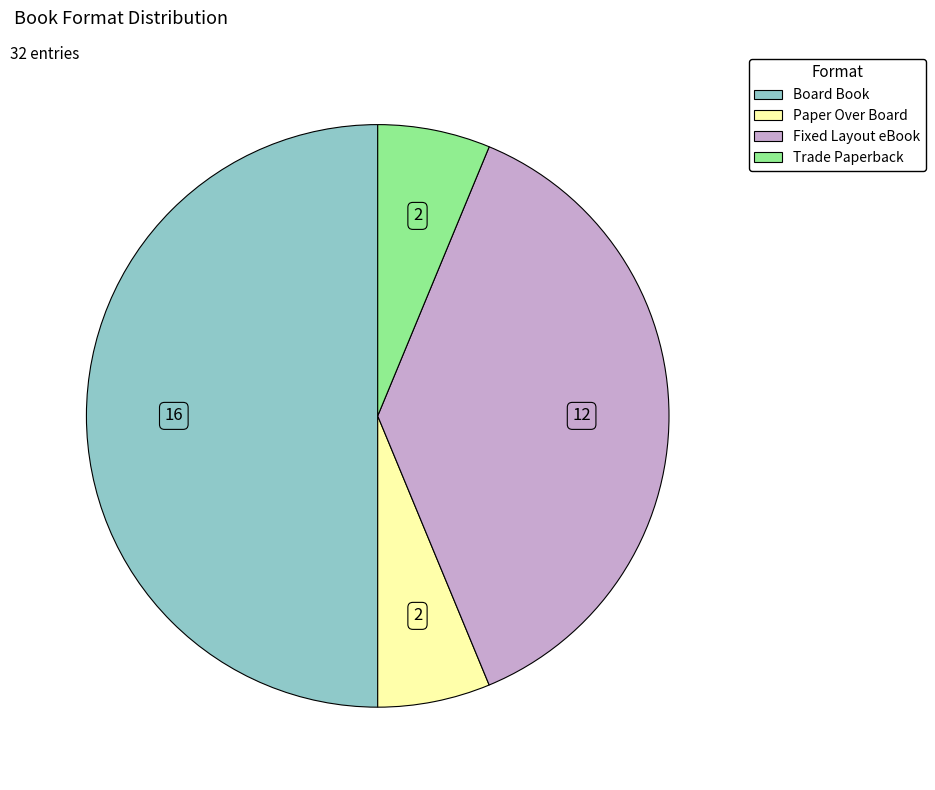

Approximately how many times larger is the value at Fixed Layout eBook compared to Trade Paperback?

6.0